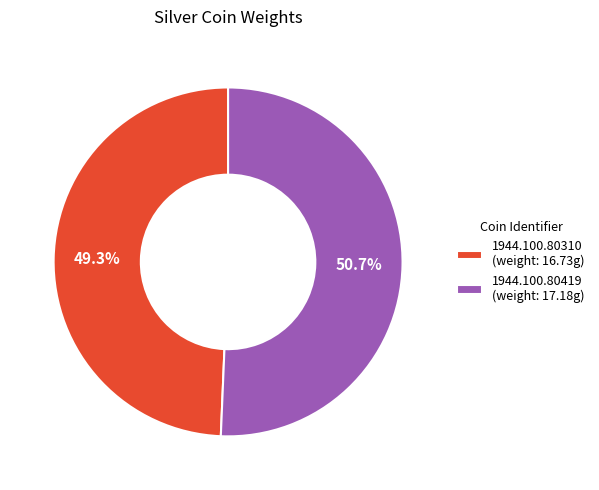

Which slice is the largest?

1944.100.80419